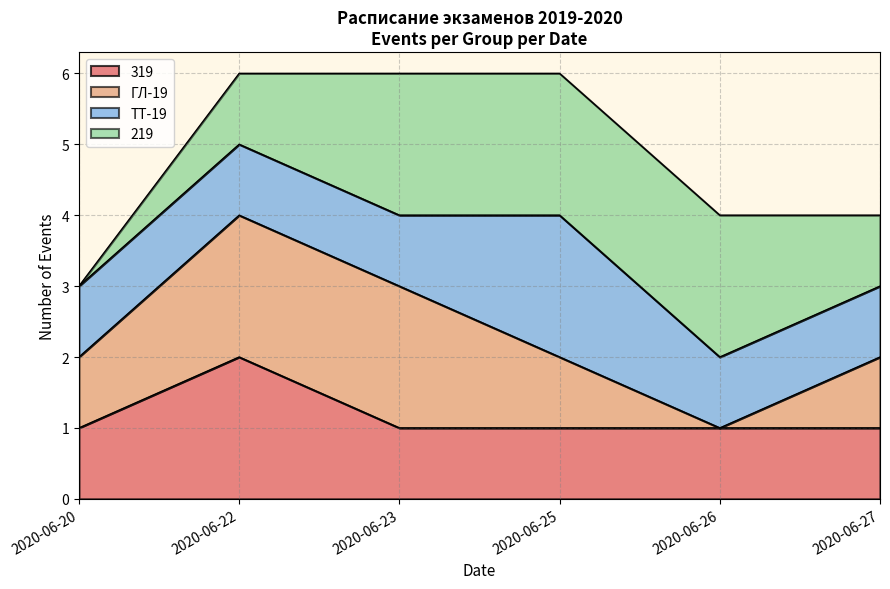

The 319 series shows 2 at 2020-06-22. True or false?

True